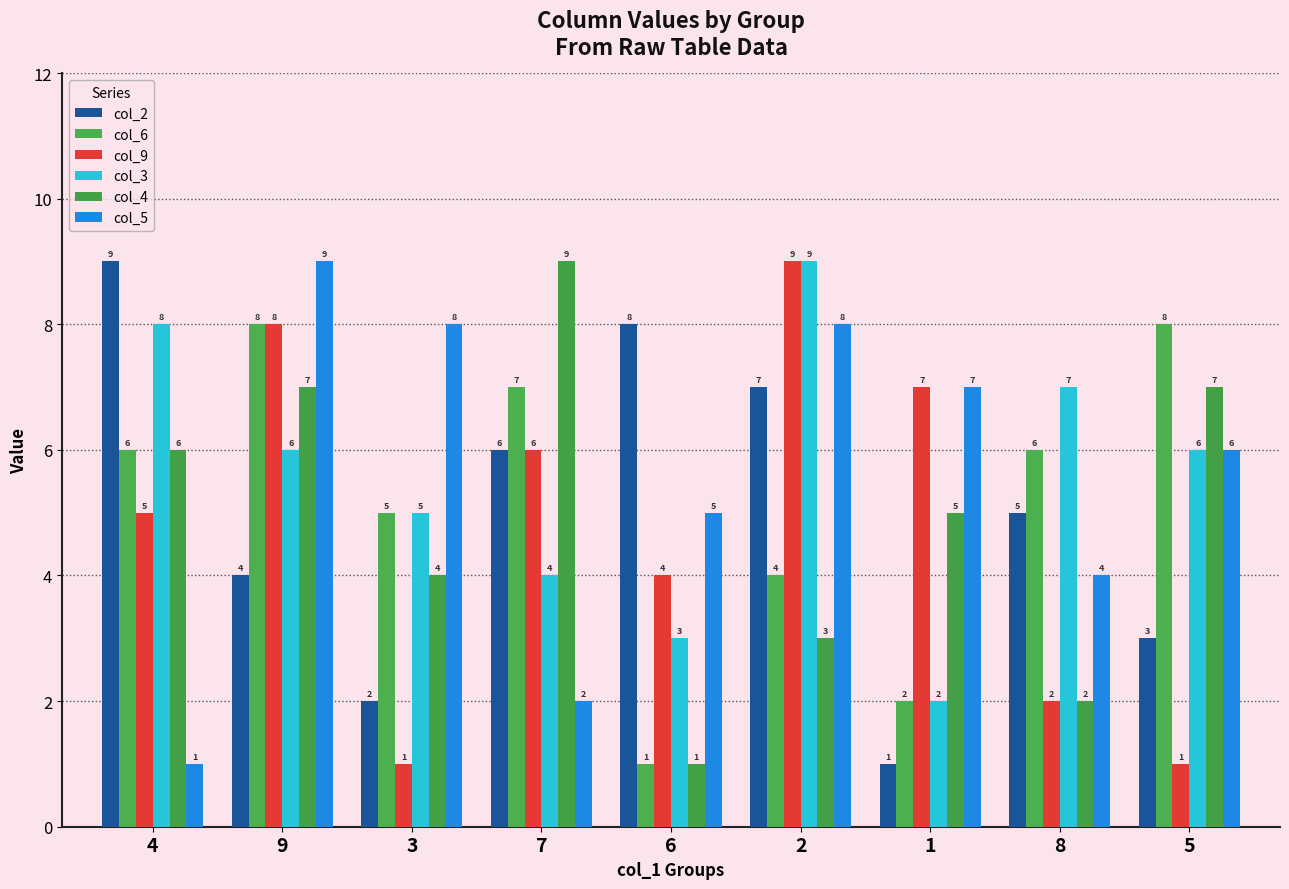

What are all the series names shown in the legend?

col_2, col_6, col_9, col_3, col_4, col_5